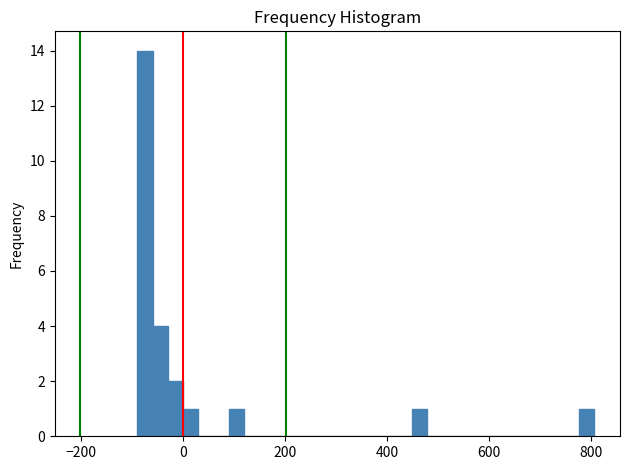

Around what value on the x-axis is the tallest bar? Give the approximate position of its centre, as read against the axis.

-80